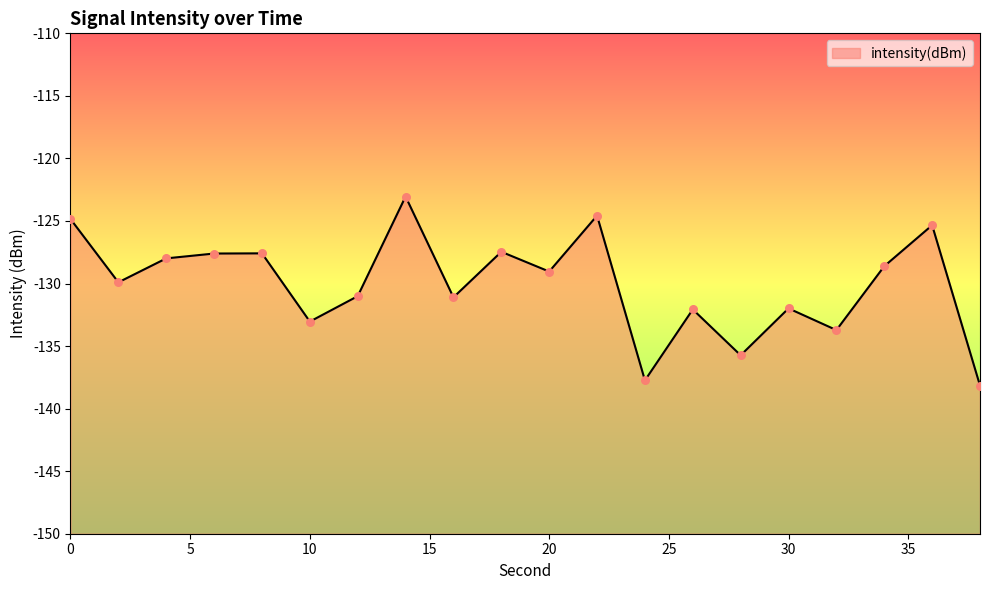

What is the change in value from 4 to 12?

-3.0